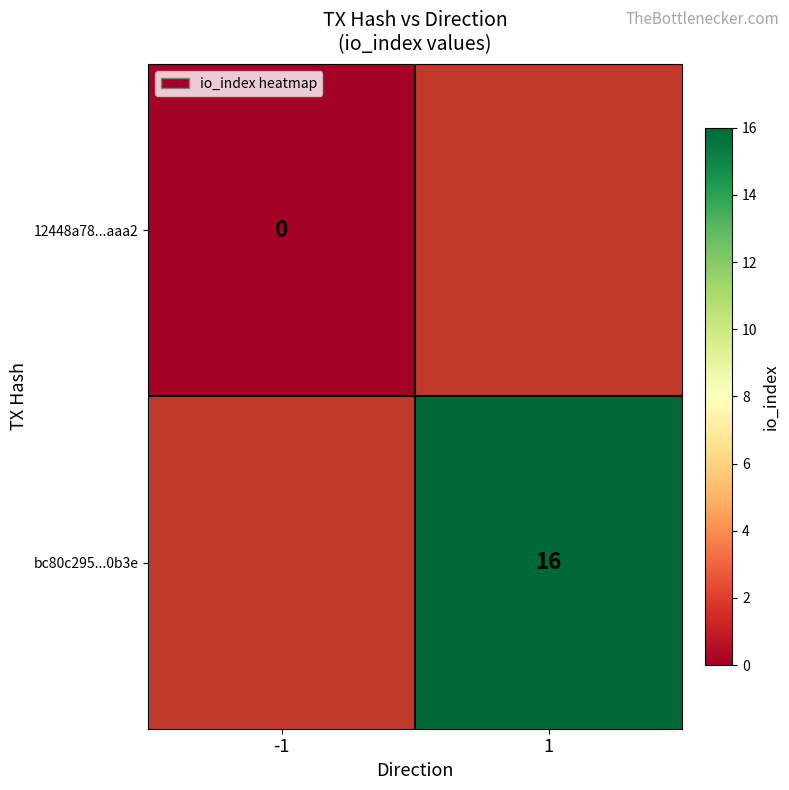

Is it true that bc80c295...0b3e equals 8 at 1?

False